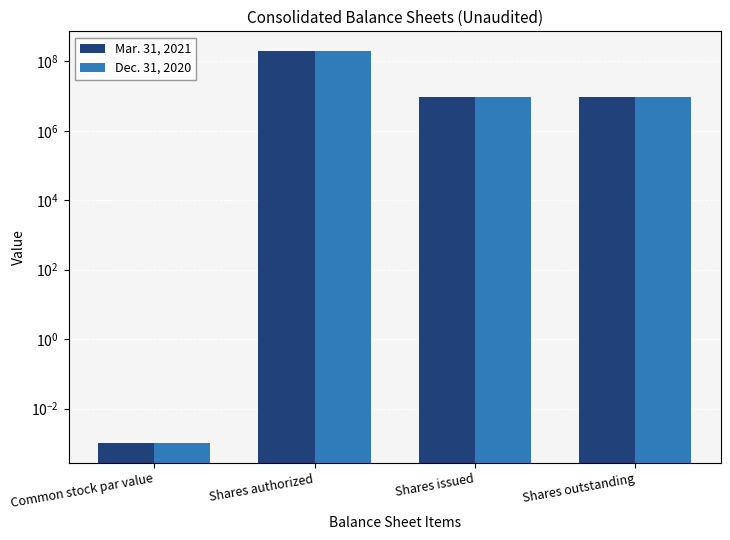

Read the Dec. 31, 2020 value at Shares issued.

9131786.0